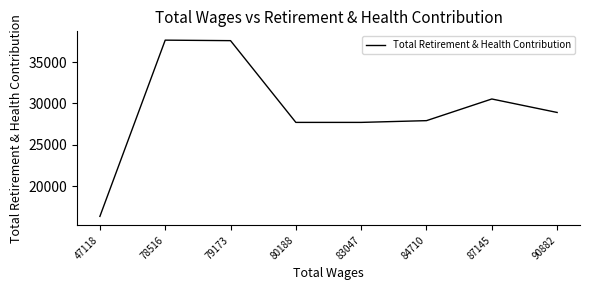

Is it true that the value at 78516 is 59695?

False